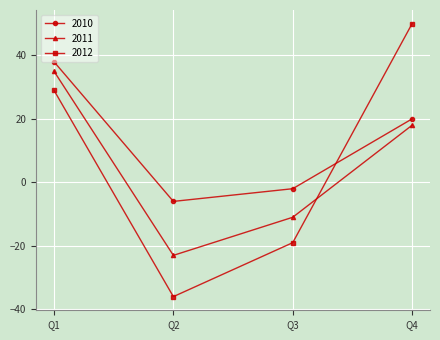

At Q1, list the series in order from smallest to largest.

2012, 2011, 2010